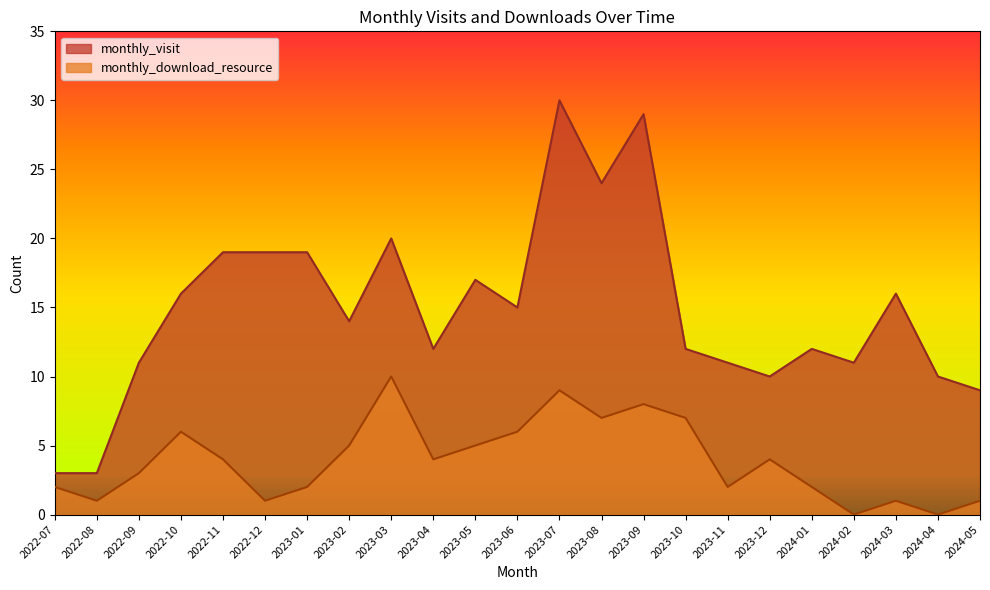

Reading left to right, what are all the values shown in this chart?

monthly_visit: 3	3	11	16	19	19	19	14	20	12	17	15	30	24	29	12	11	10	12	11	16	10	9
monthly_download_resource: 2	1	3	6	4	1	2	5	10	4	5	6	9	7	8	7	2	4	2	0	1	0	1